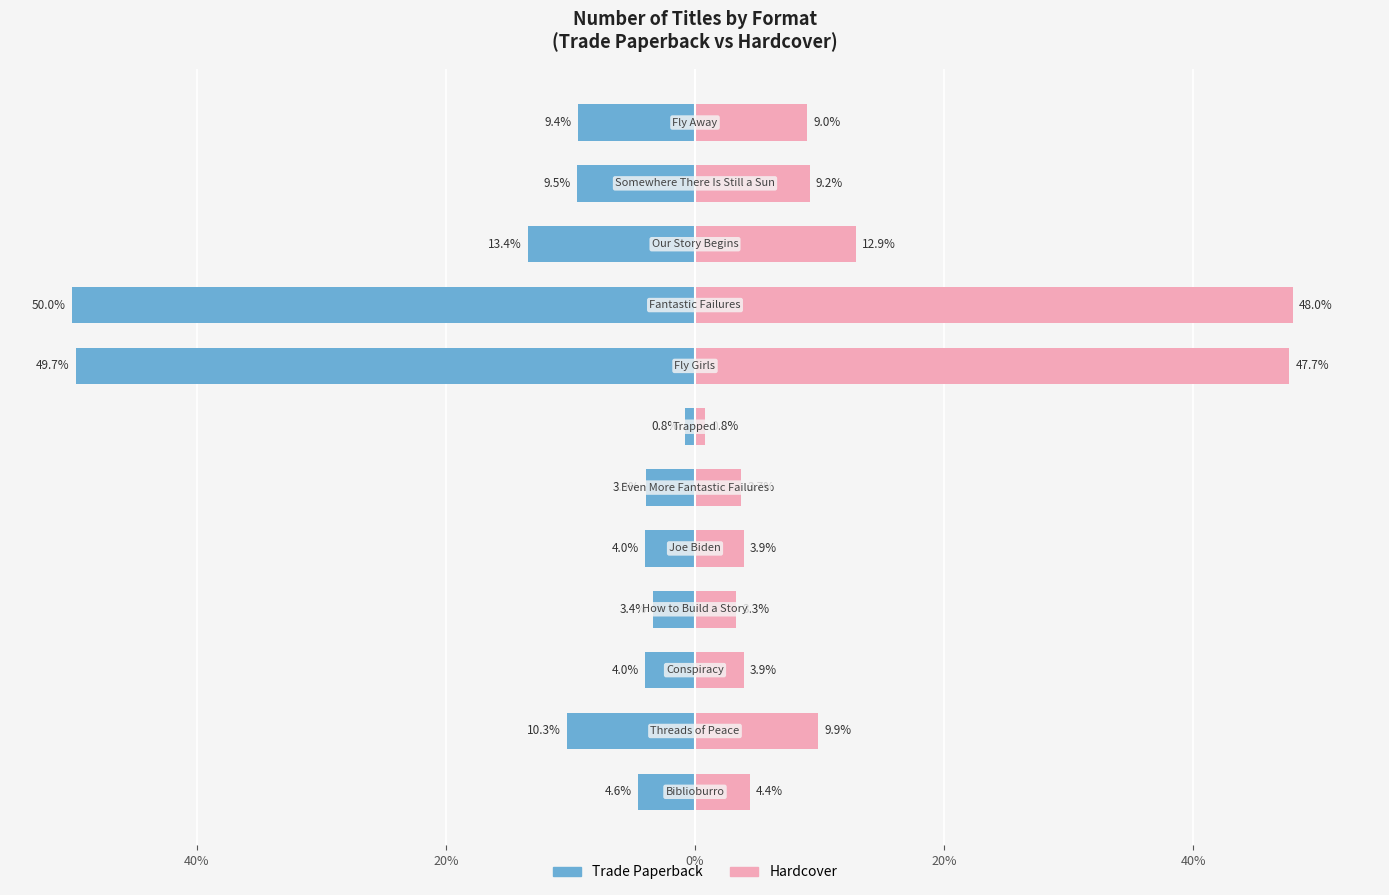

What is the sum of all Trade Paperback values?

-163.0